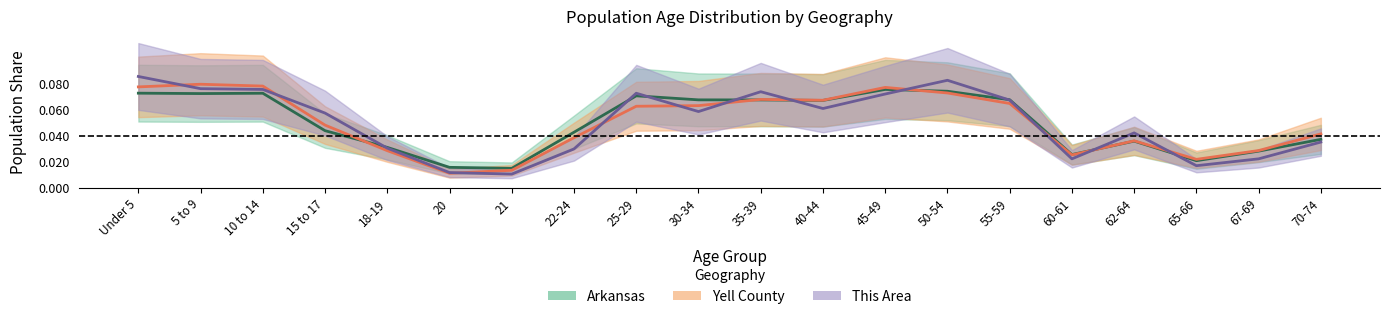

At which category does Arkansas reach its first local peak?

10 to 14